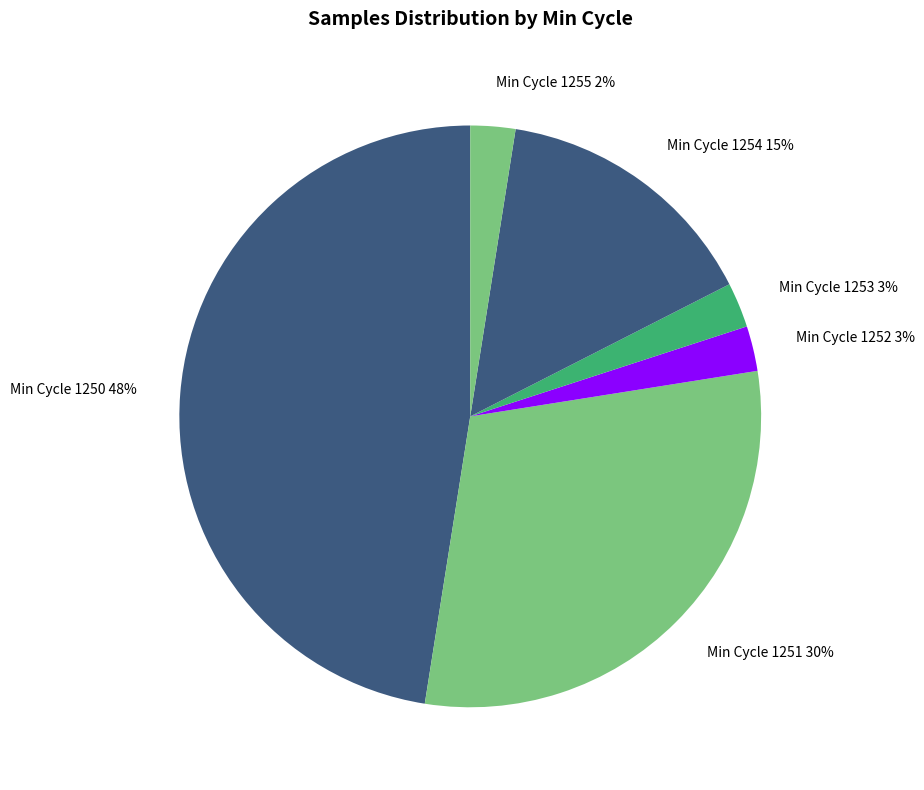

Do Min Cycle 1253 3% and Min Cycle 1252 3% together represent more than half of the pie?

No